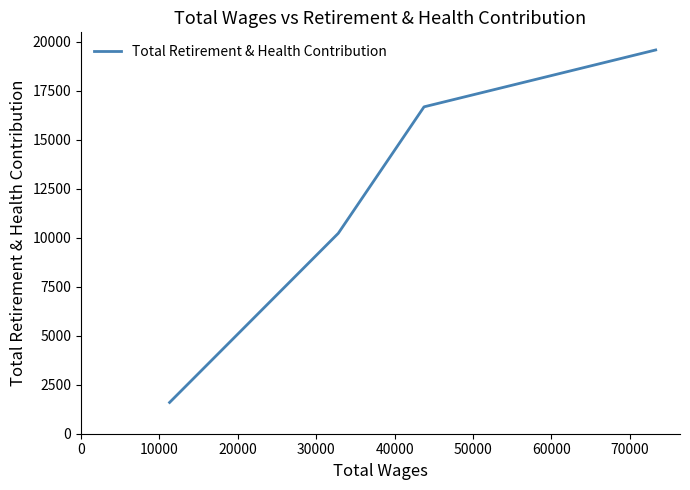

What is the maximum value shown in the chart?

19581